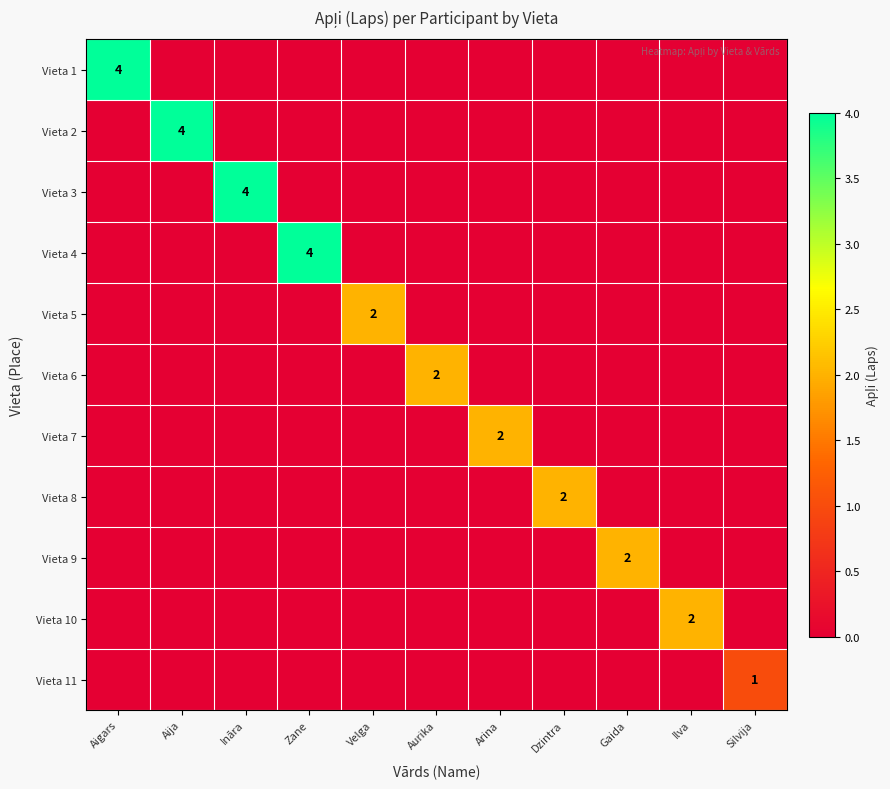

How many Vieta 10 values are between 0 and 1?

10